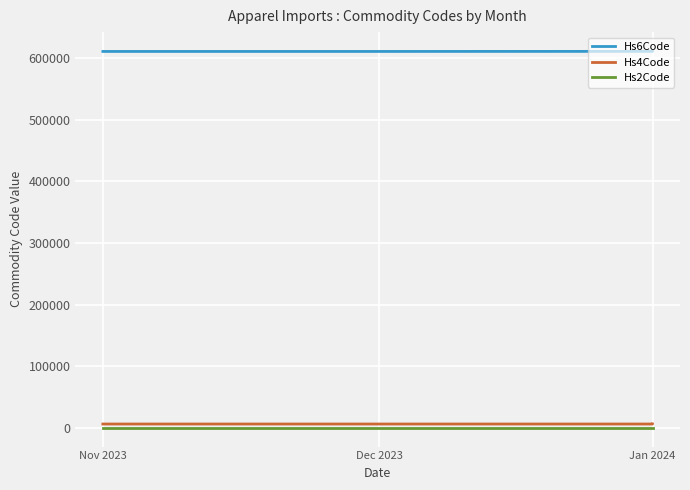

What is the total value across all series at Dec 2023?

616959